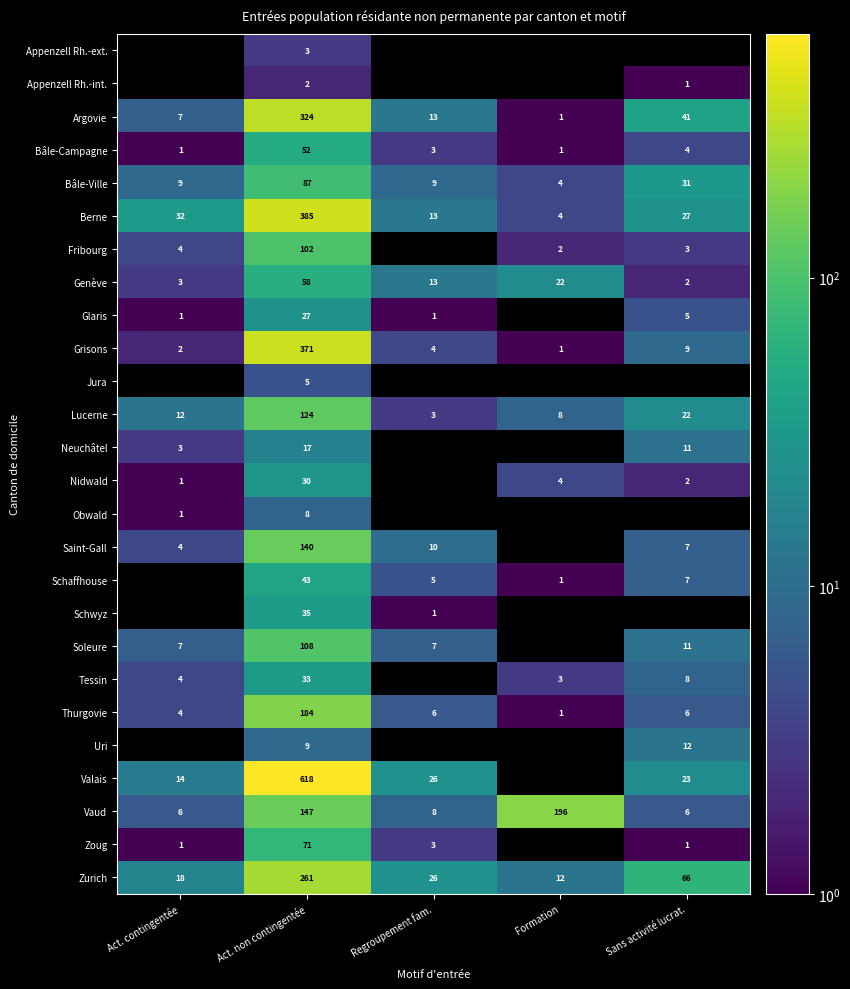

Which category has the lowest value in the Lucerne series?

Regroupement fam.